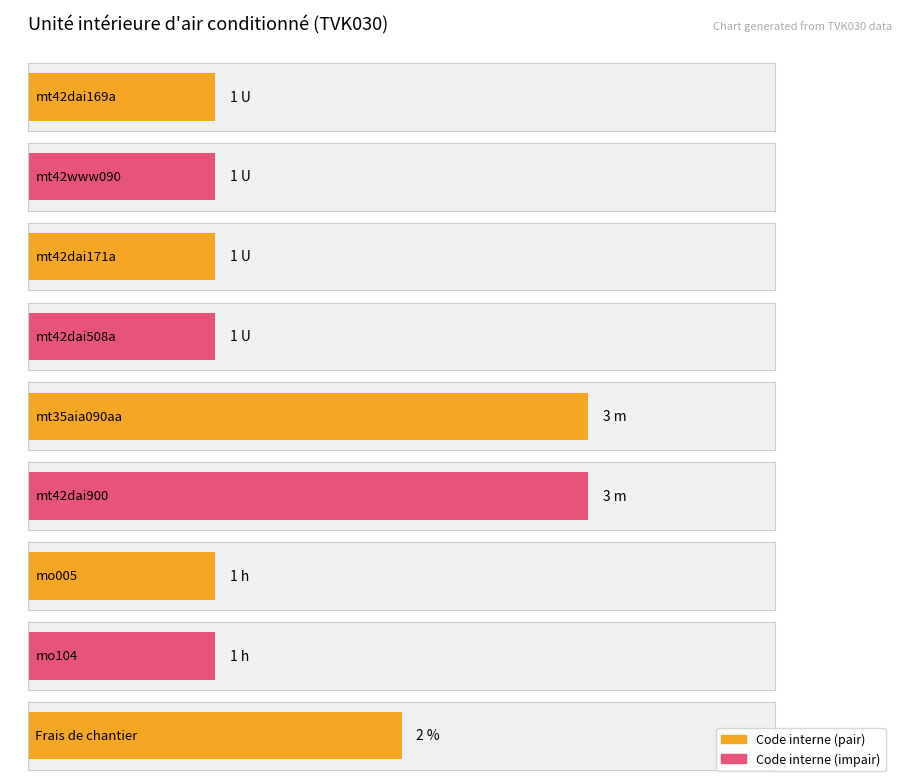

What is the maximum value shown in the chart?

3